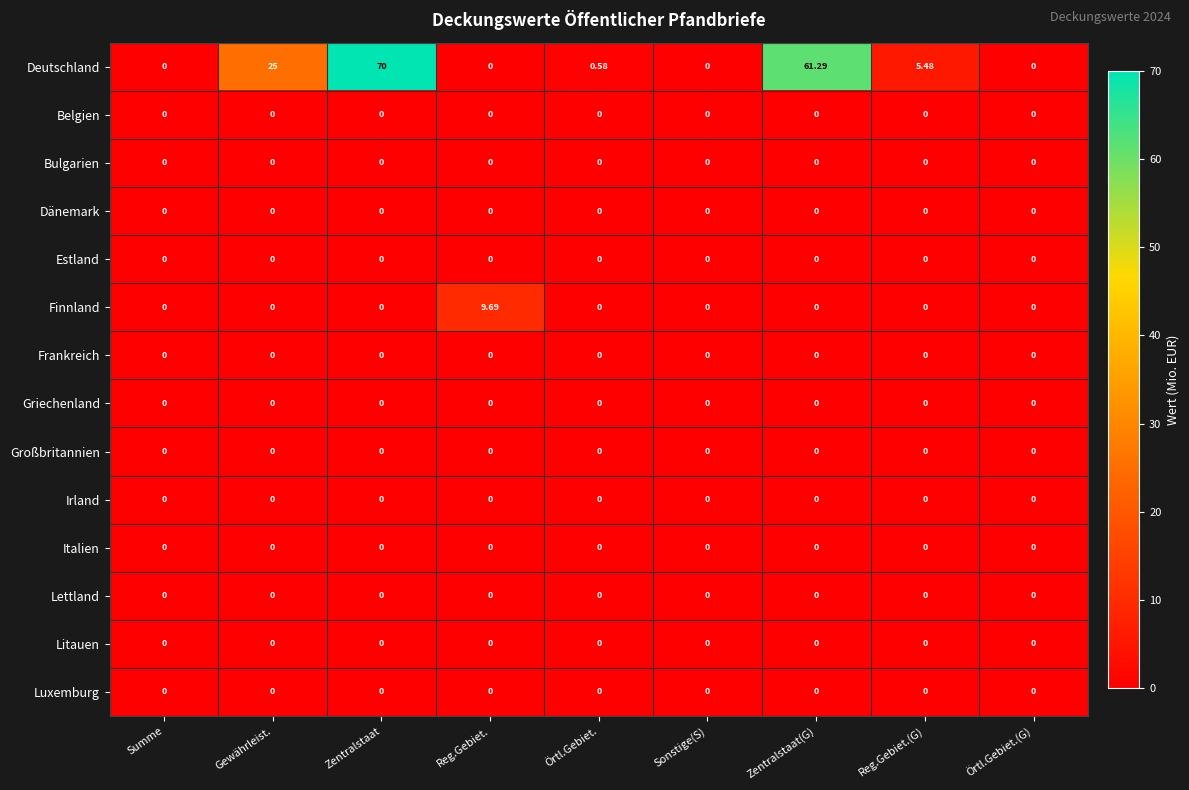

Which series has the largest total across all categories?

Deutschland